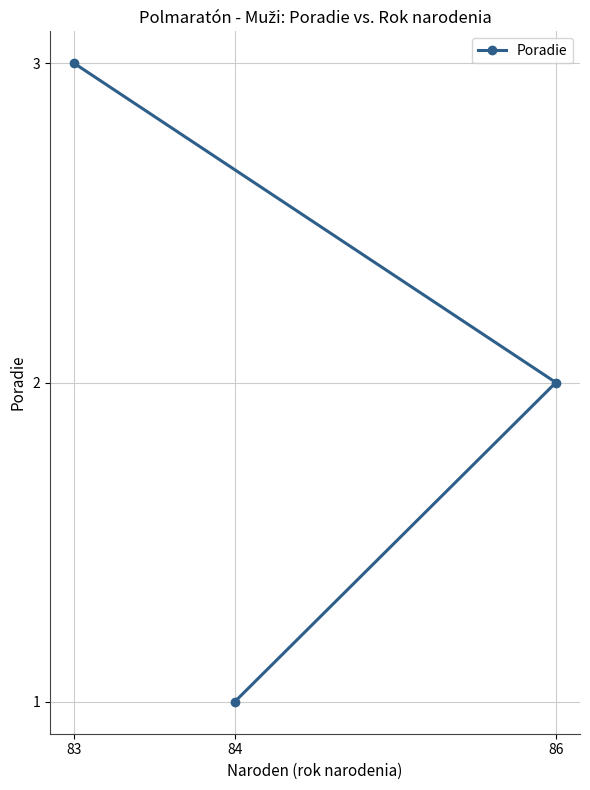

Rank the categories by value from lowest to highest.

84, 86, 83